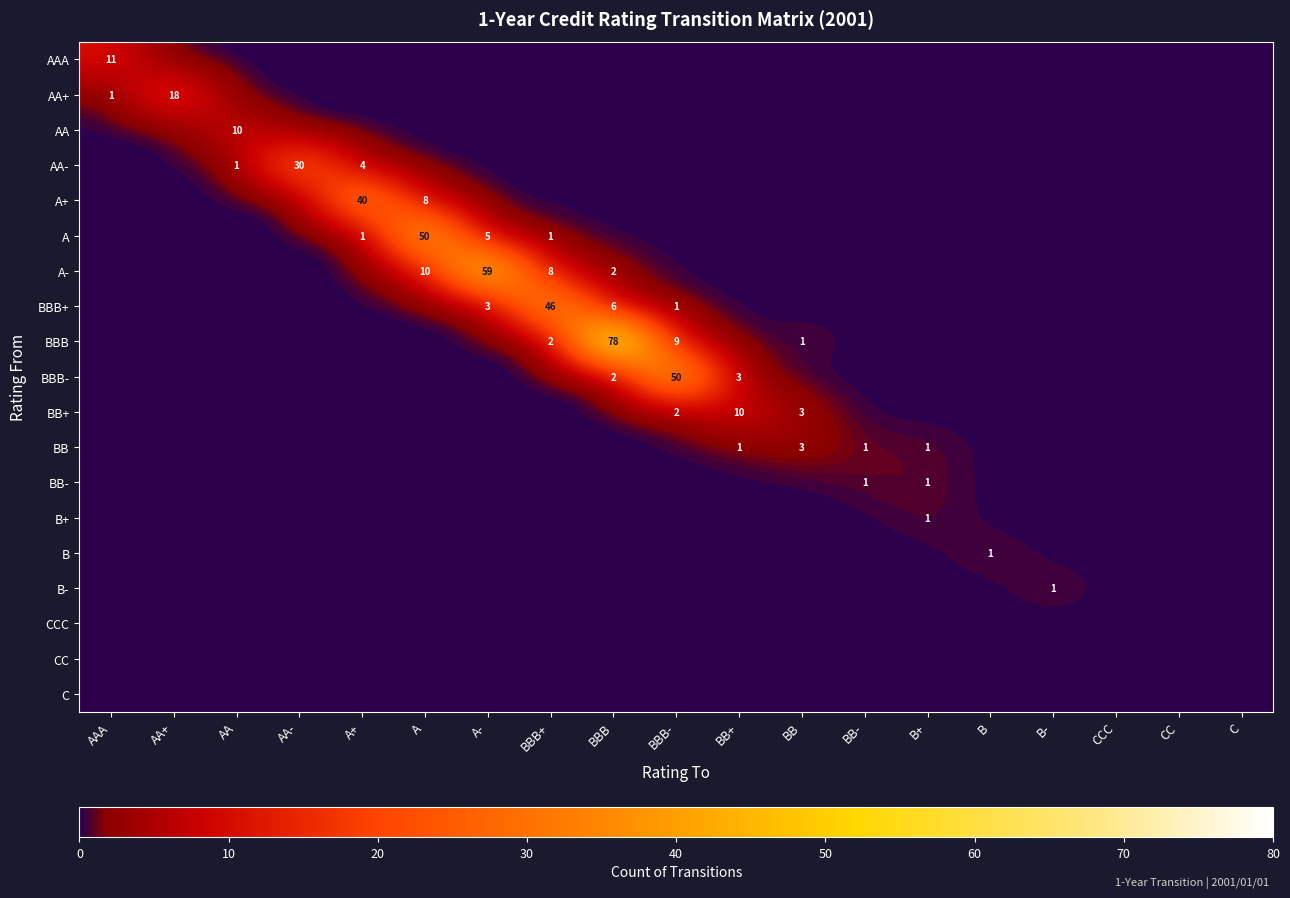

The value of BBB+ at A- is 3. True or false?

True